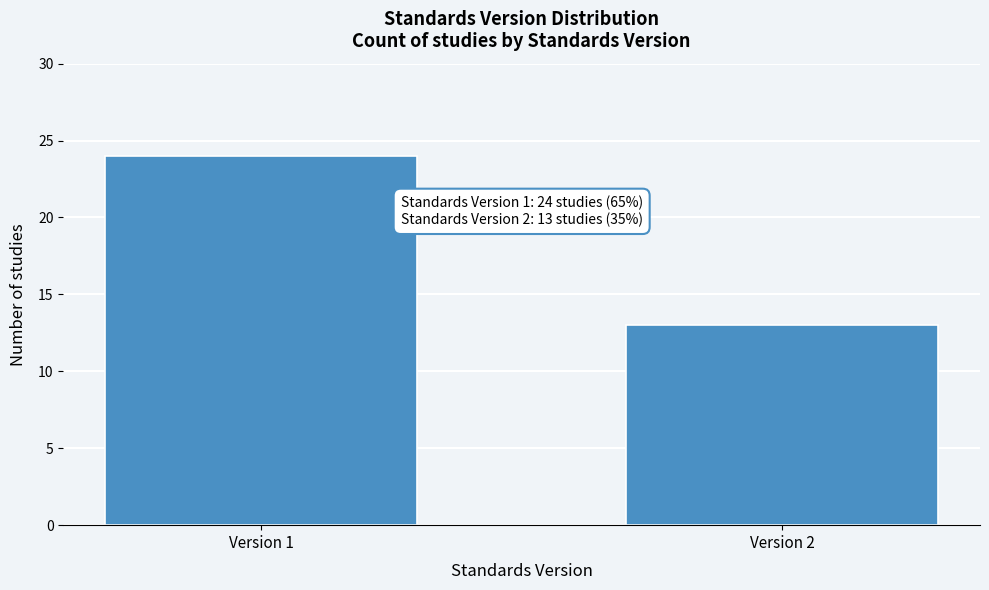

Reading left to right, what are all the values shown in this chart?

24	13